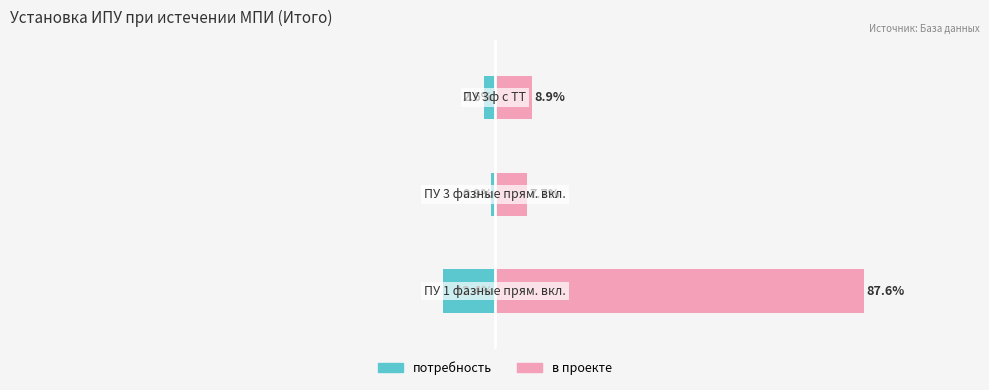

At how many categories does at least one series exceed 49?

1